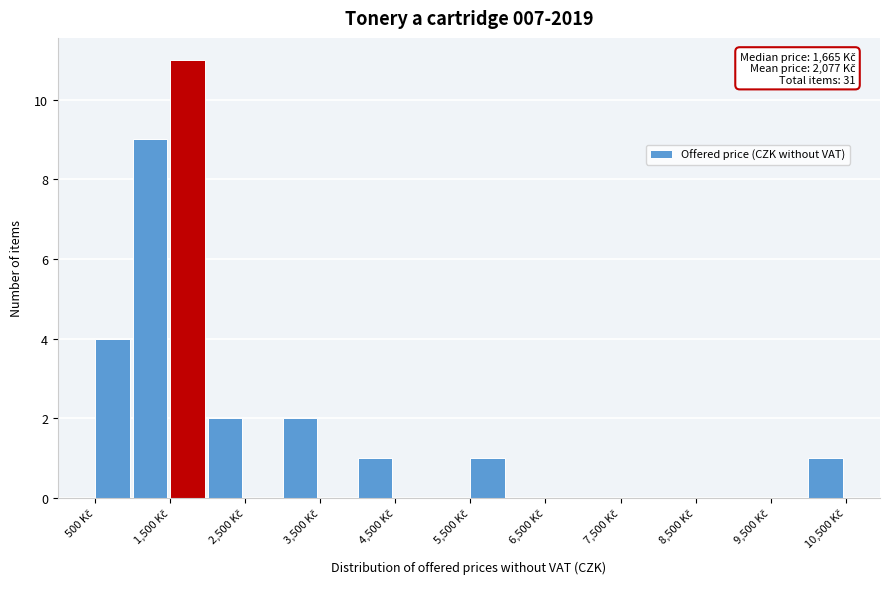

Which range on the x-axis has the tallest bar?

1500 to 2000